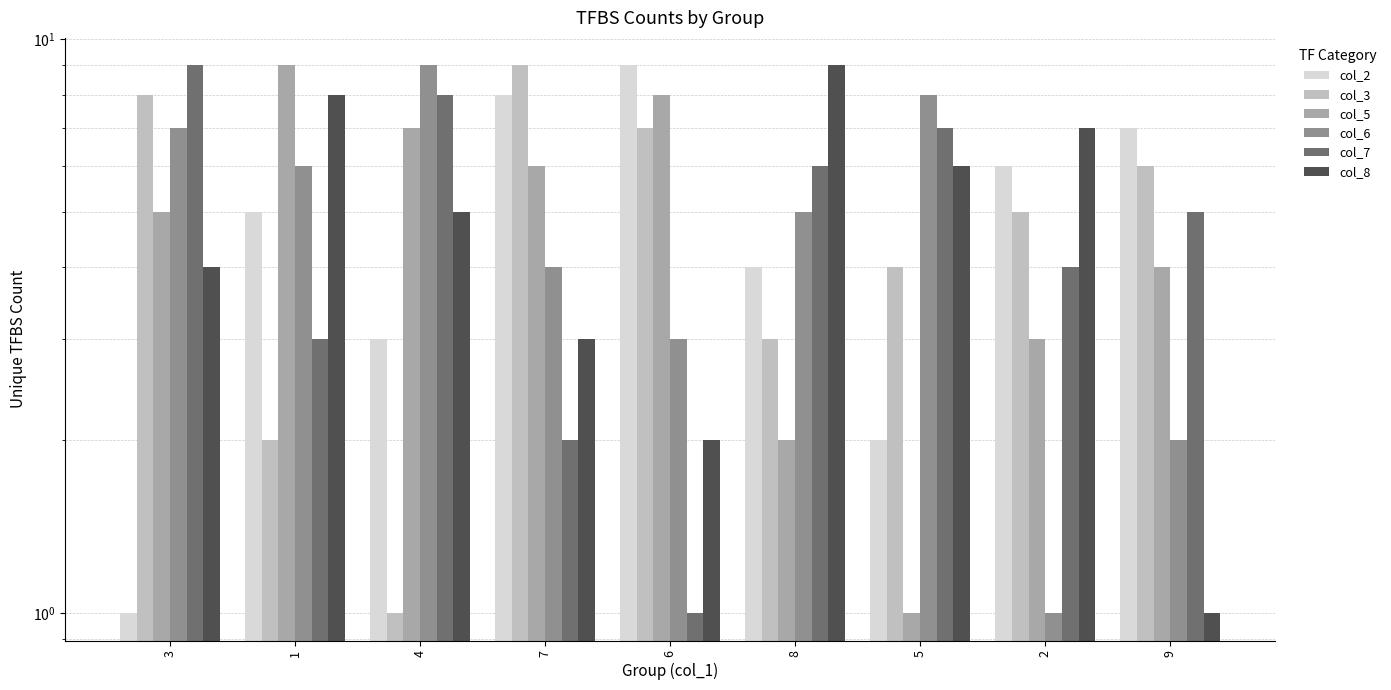

Reading right to left, extract all data points from this chart.

col_2: 7	6	2	4	9	8	3	5	1
col_3: 6	5	4	3	7	9	1	2	8
col_5: 4	3	1	2	8	6	7	9	5
col_6: 2	1	8	5	3	4	9	6	7
col_7: 5	4	7	6	1	2	8	3	9
col_8: 1	7	6	9	2	3	5	8	4